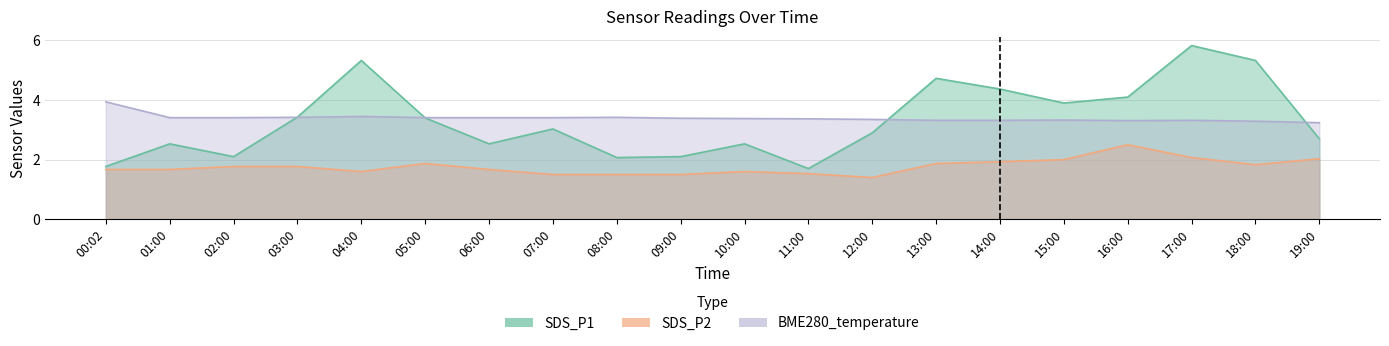

Rank the categories by SDS_P1 value from lowest to highest.

11:00, 00:02, 08:00, 02:00, 09:00, 01:00, 06:00, 10:00, 19:00, 12:00, 07:00, 05:00, 03:00, 15:00, 16:00, 14:00, 13:00, 04:00, 18:00, 17:00